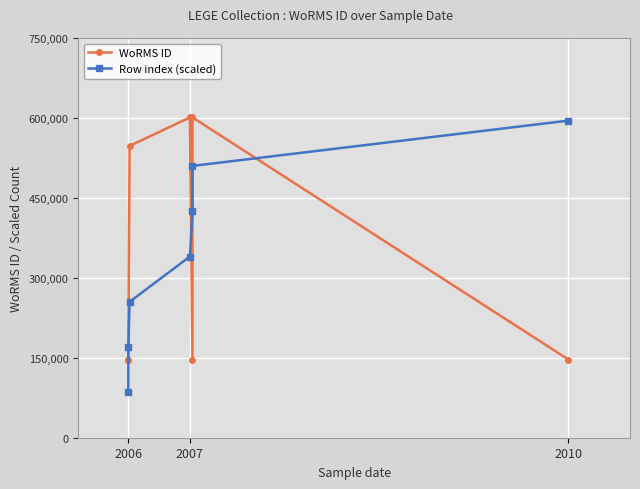

Is it true that WoRMS ID equals 200985 at 2010?

False